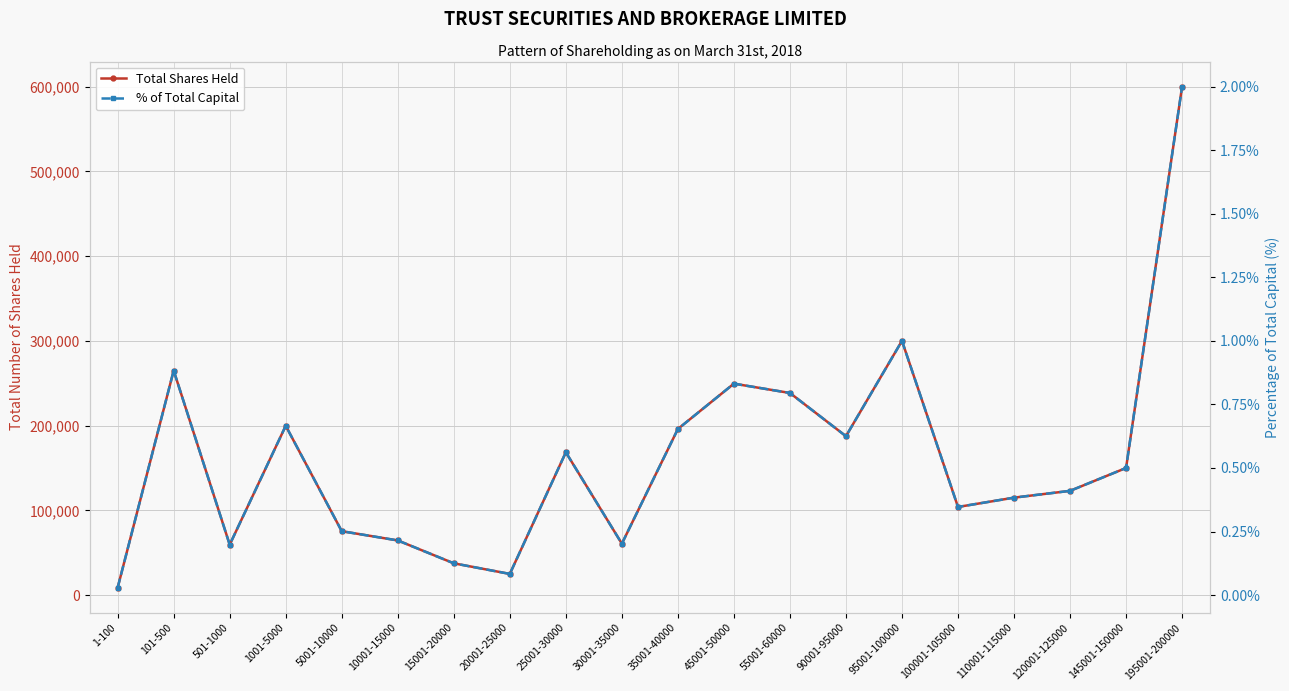

Where is the first local maximum for % of Total Capital?

101-500